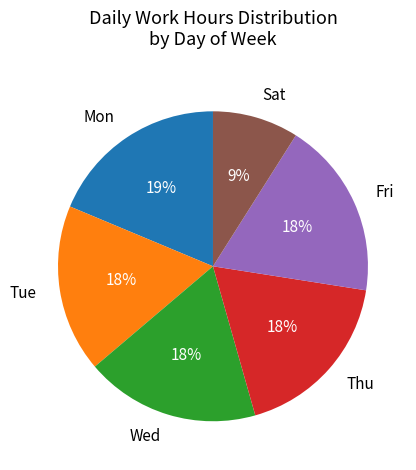

Which category has the smallest portion of the pie?

Sat